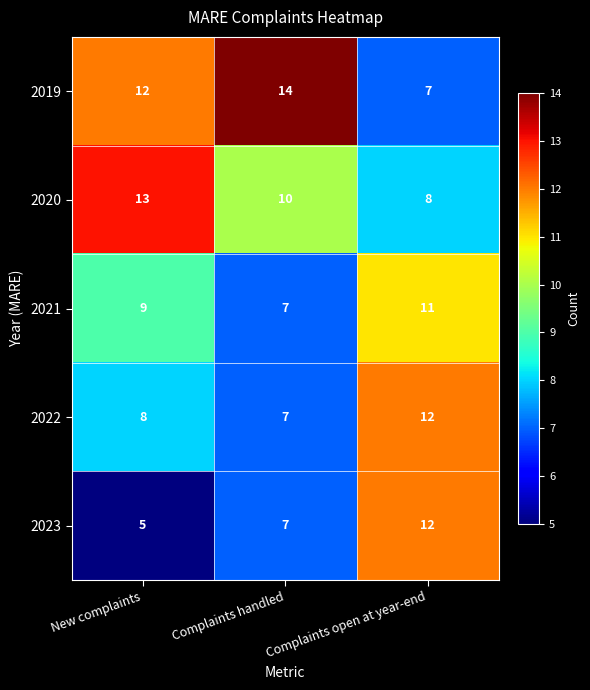

How many categories are shown in the chart?

3